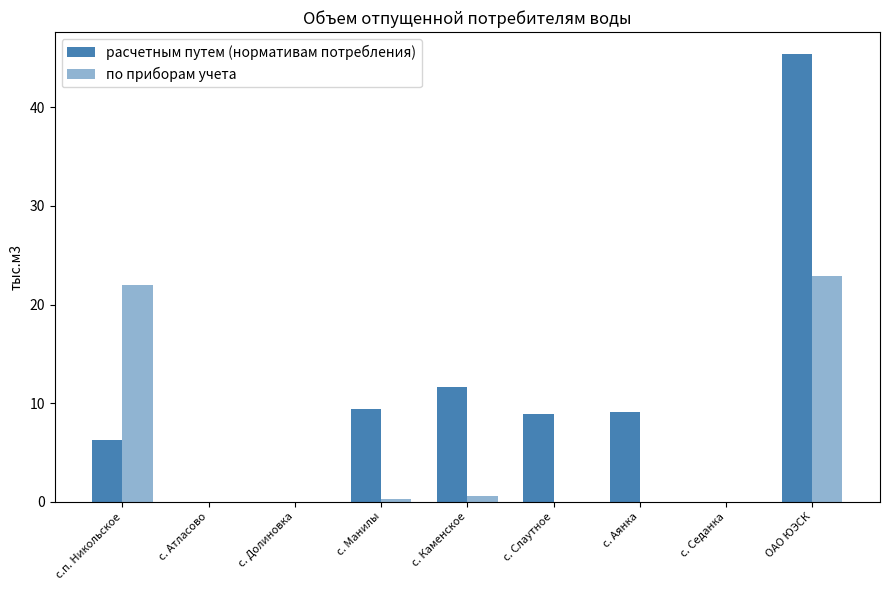

Between с. Манилы and с. Седанка, which series saw the biggest shift?

расчетным путем (нормативам потребления)